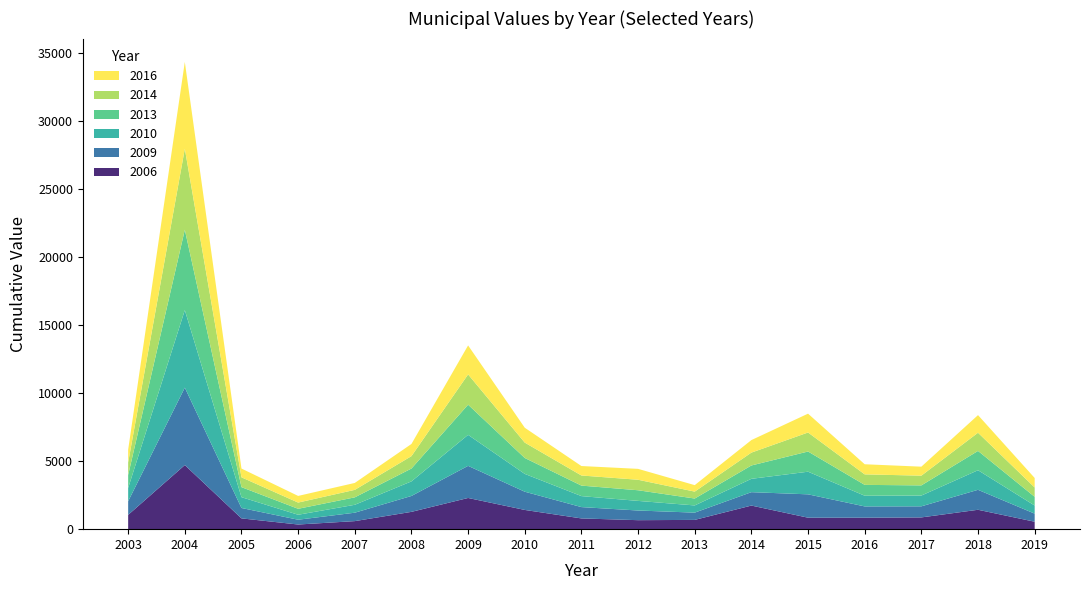

Is it true that 2006 equals 864 at 2017?

True